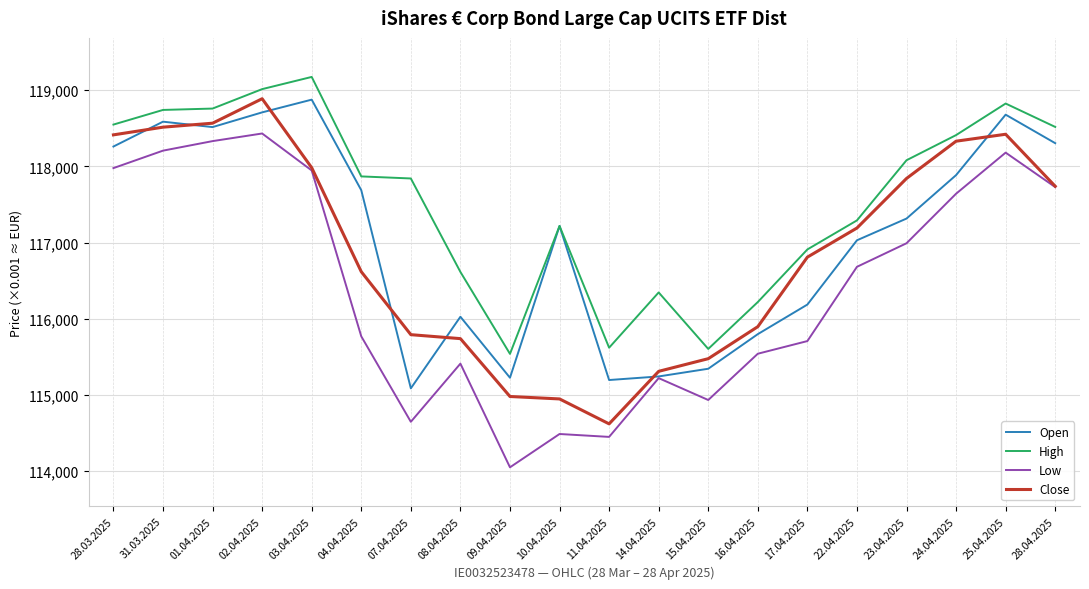

What are all the series names shown in the legend?

Open, High, Low, Close